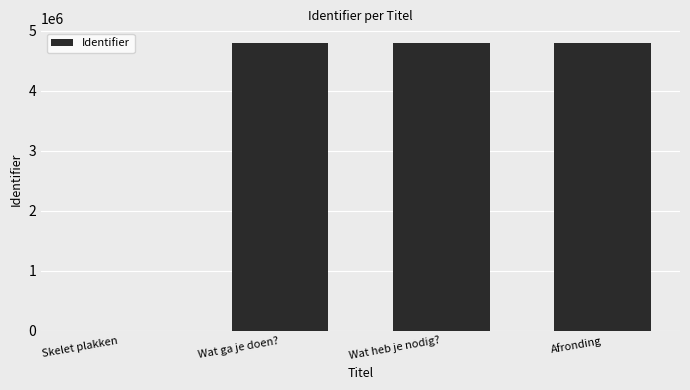

What is the ratio of the value at Wat heb je nodig? to the value at Wat ga je doen??

1.0